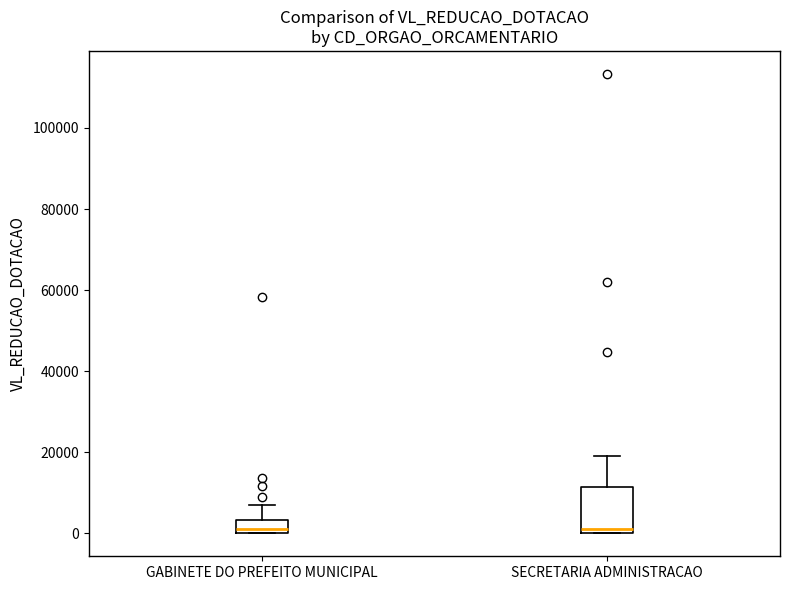

Where does the upper whisker of the box for GABINETE DO PREFEITO MUNICIPAL end on the y-axis? The values are not printed on the chart, so give them approximately, as read against the axis.

8000